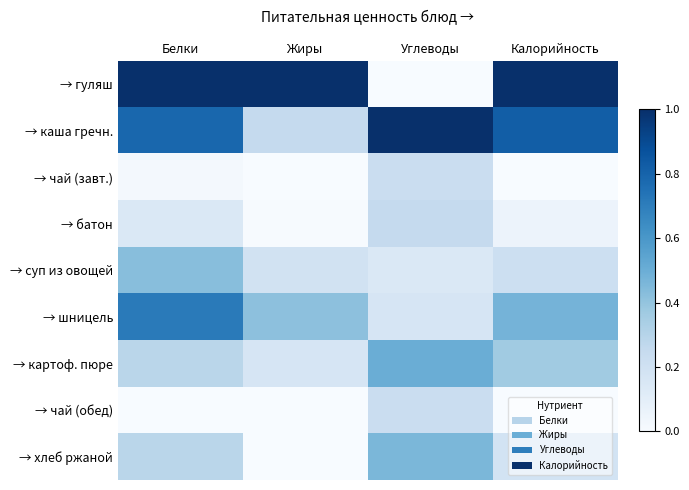

Which category has the lowest value across all series?

Углеводы